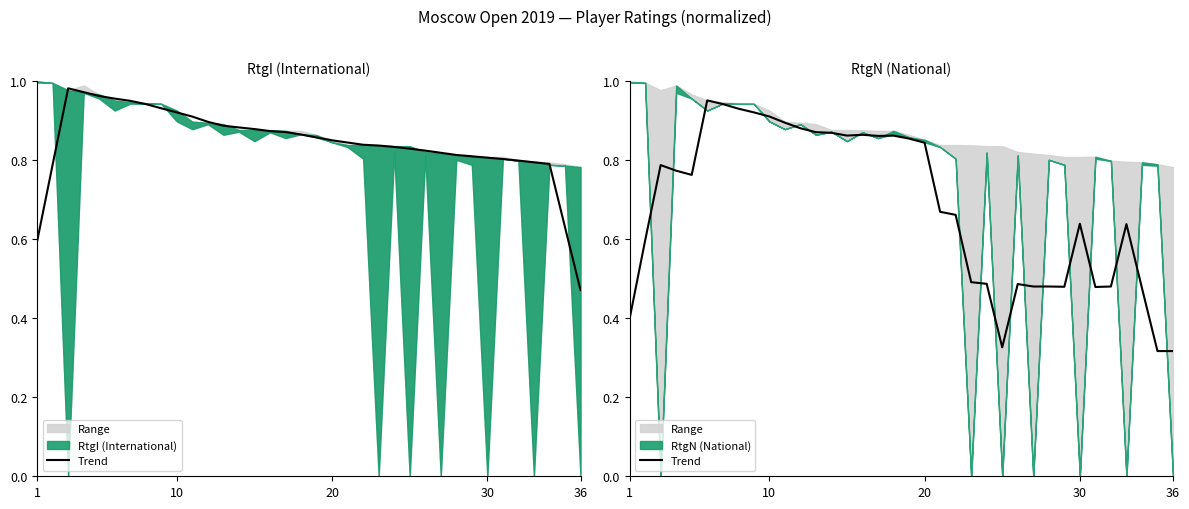

What is the label of the 2nd point from the left?

10